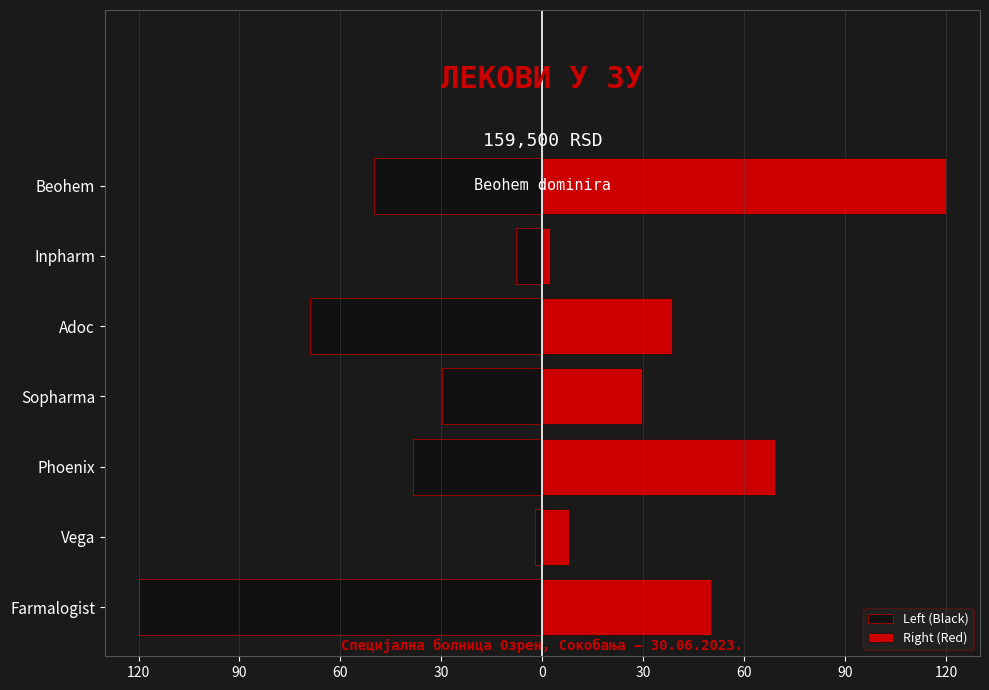

The Right (Red) series shows 29.7 at Sopharma. True or false?

True